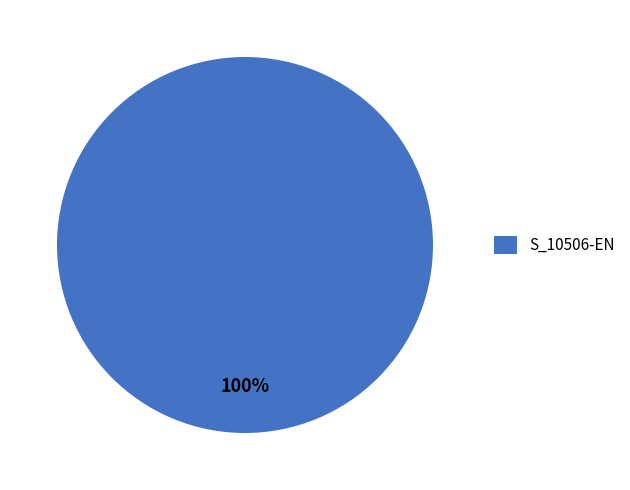

Is it true that S_10506-EN is 100% of the pie?

True